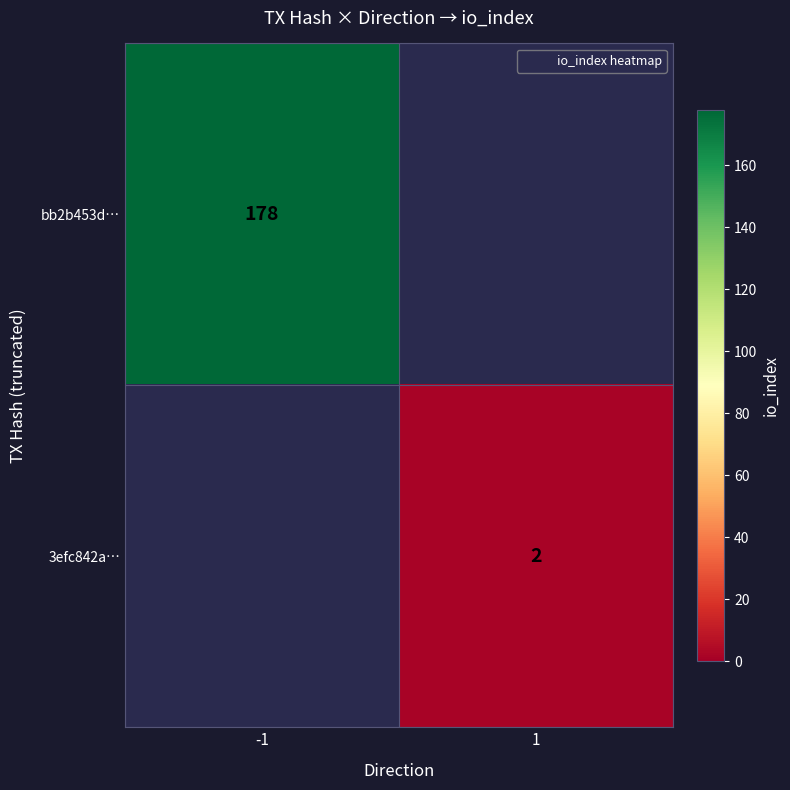

Which category has the highest value in the bb2b453d… series?

-1